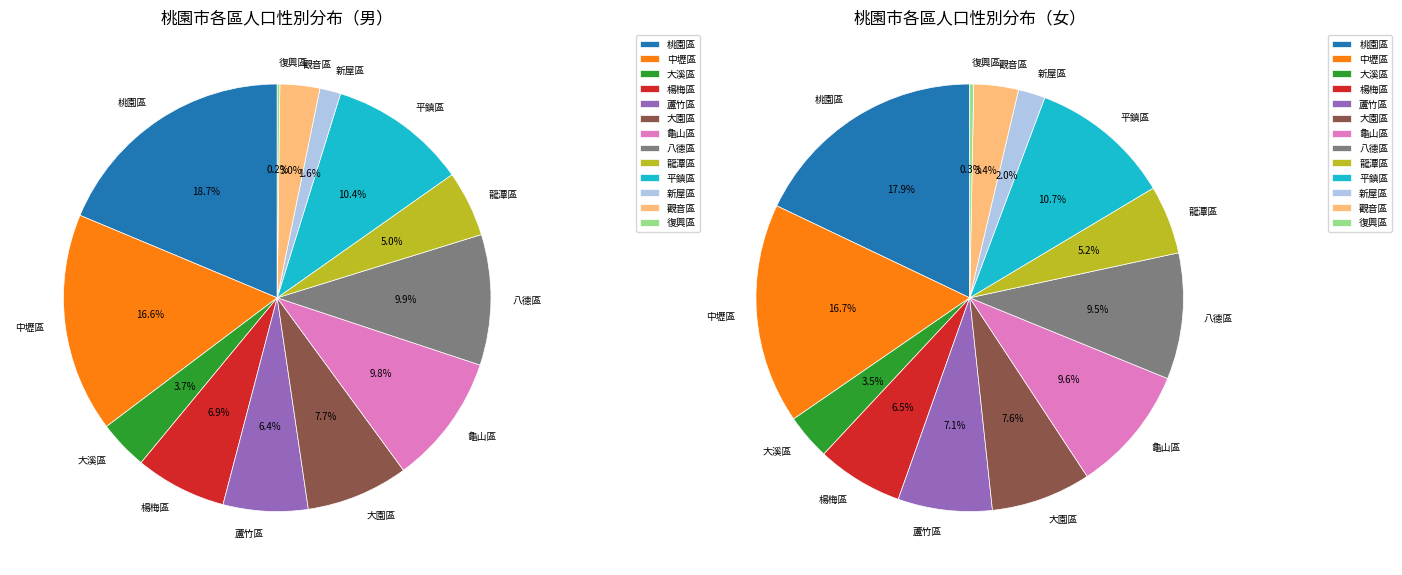

What portion of the pie excludes 平鎮區?

89.6%